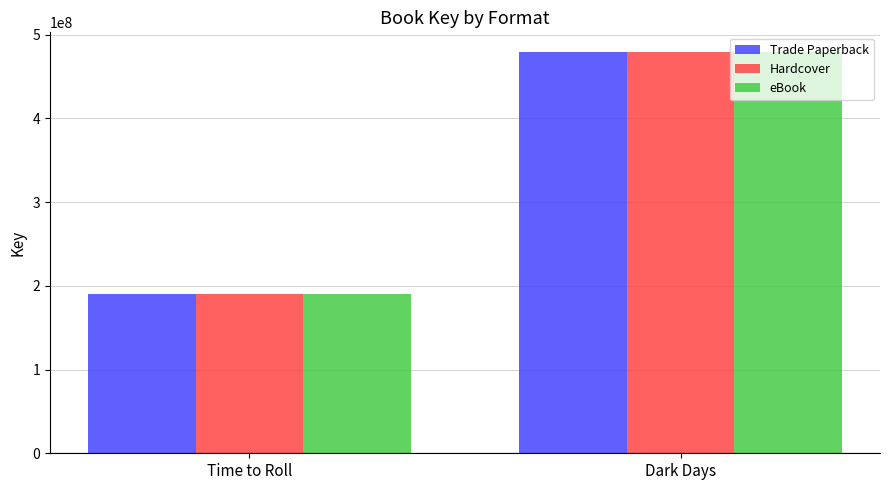

True or false: eBook has a value of 190344953 at Time to Roll.

True